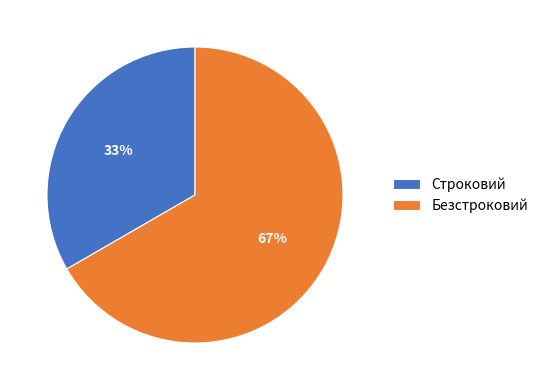

Which category accounts for the majority?

Безстроковий